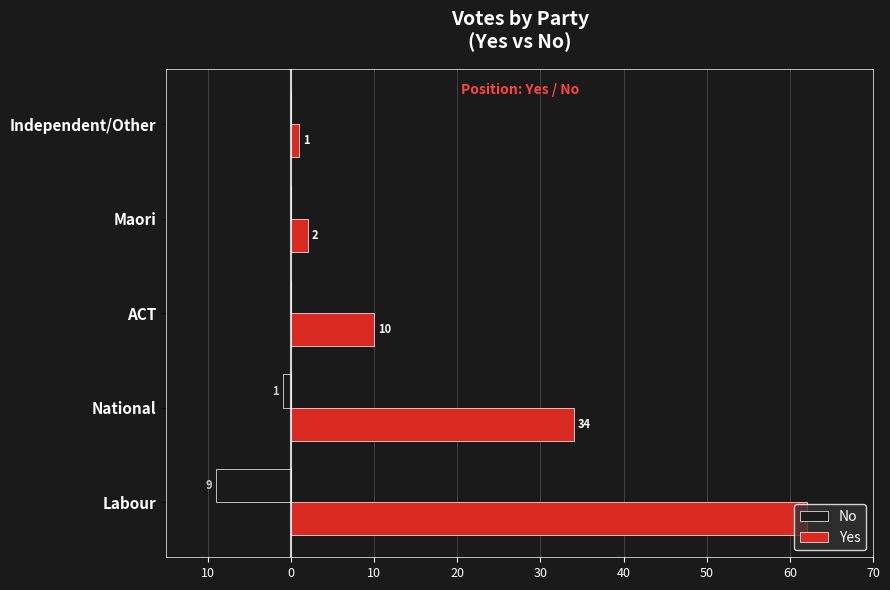

What are all the series names shown in the legend?

No, Yes